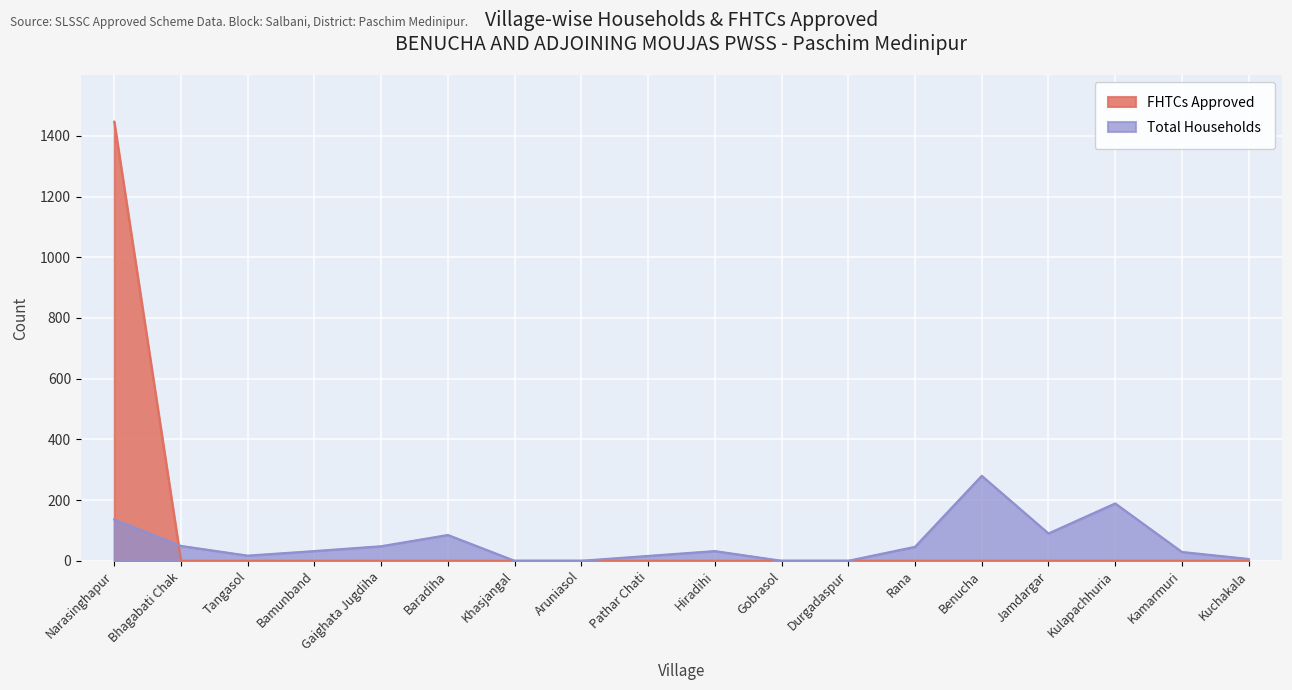

Which series changed the most between Tangasol and Hiradihi?

Total Households